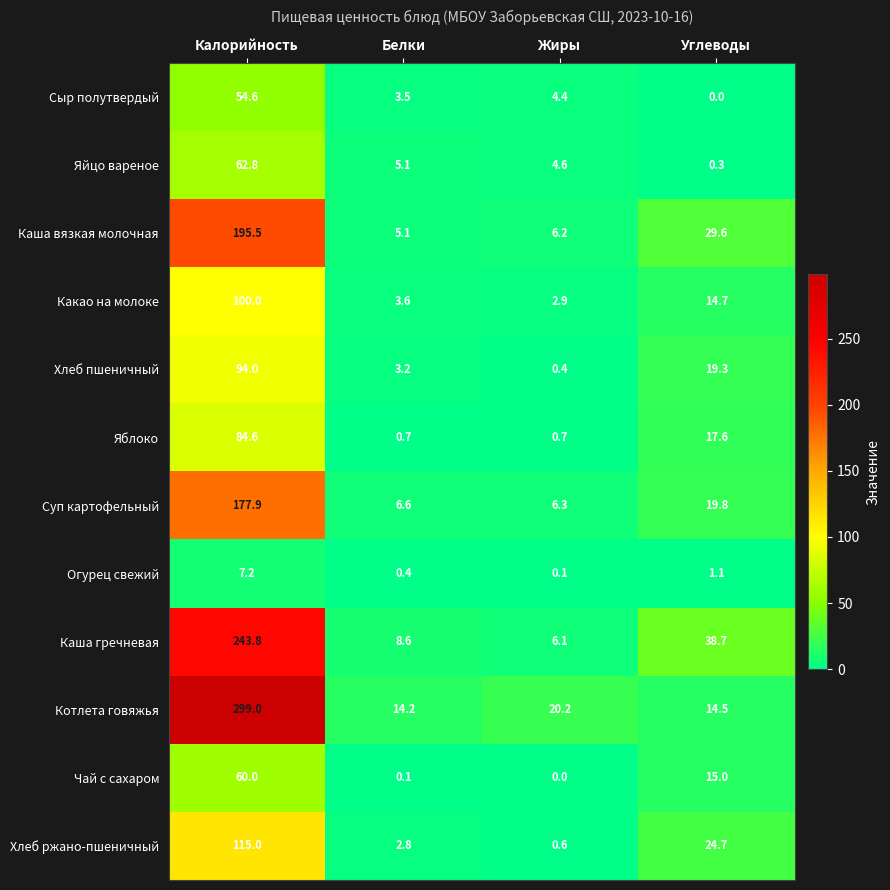

What is the approximate value of Каша вязкая молочная at Жиры?

6.2